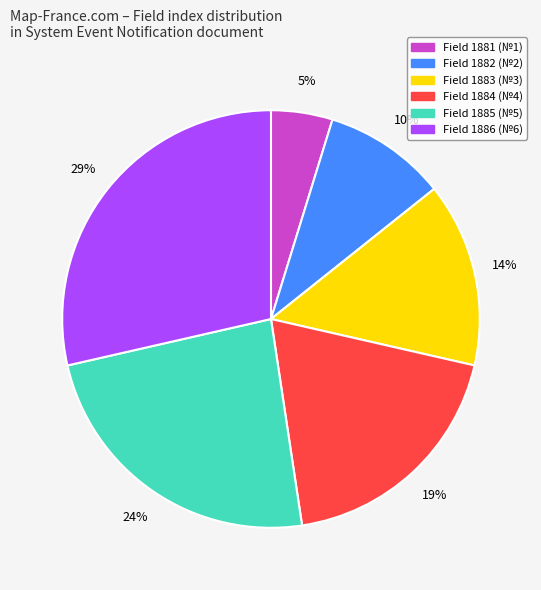

To the nearest percent, what is the difference between the largest and smallest slice percentages?

24%